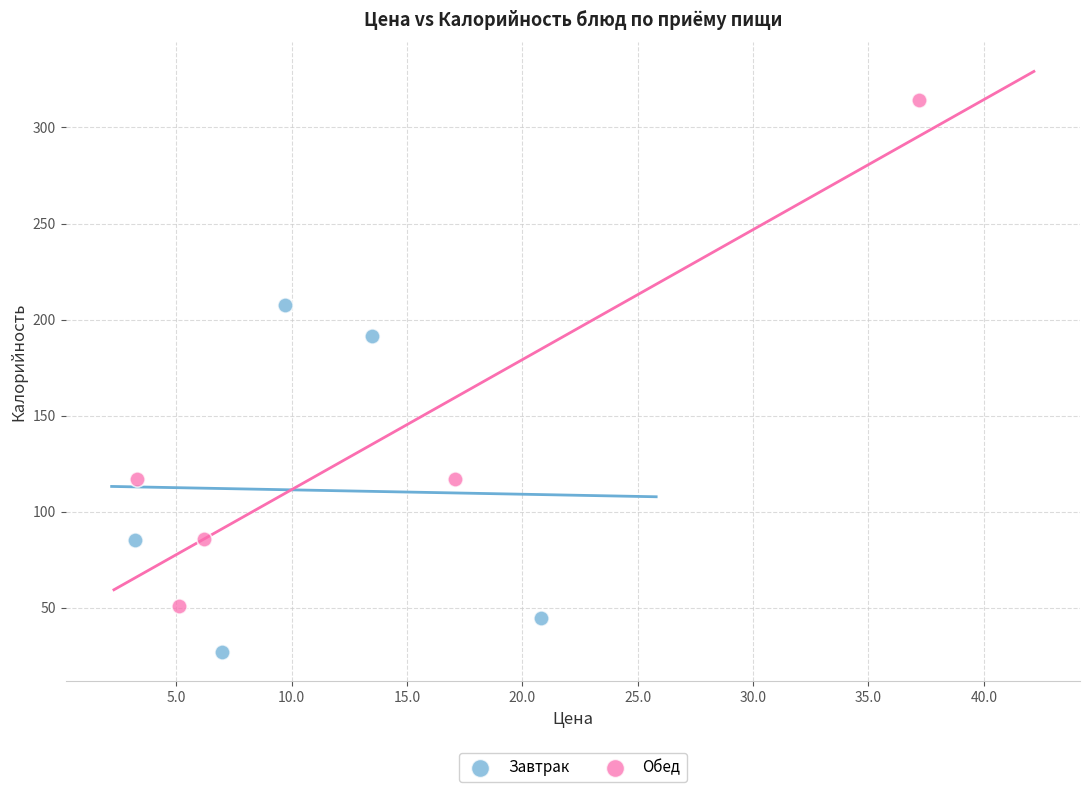

Which series contains the highest Y value?

Обед